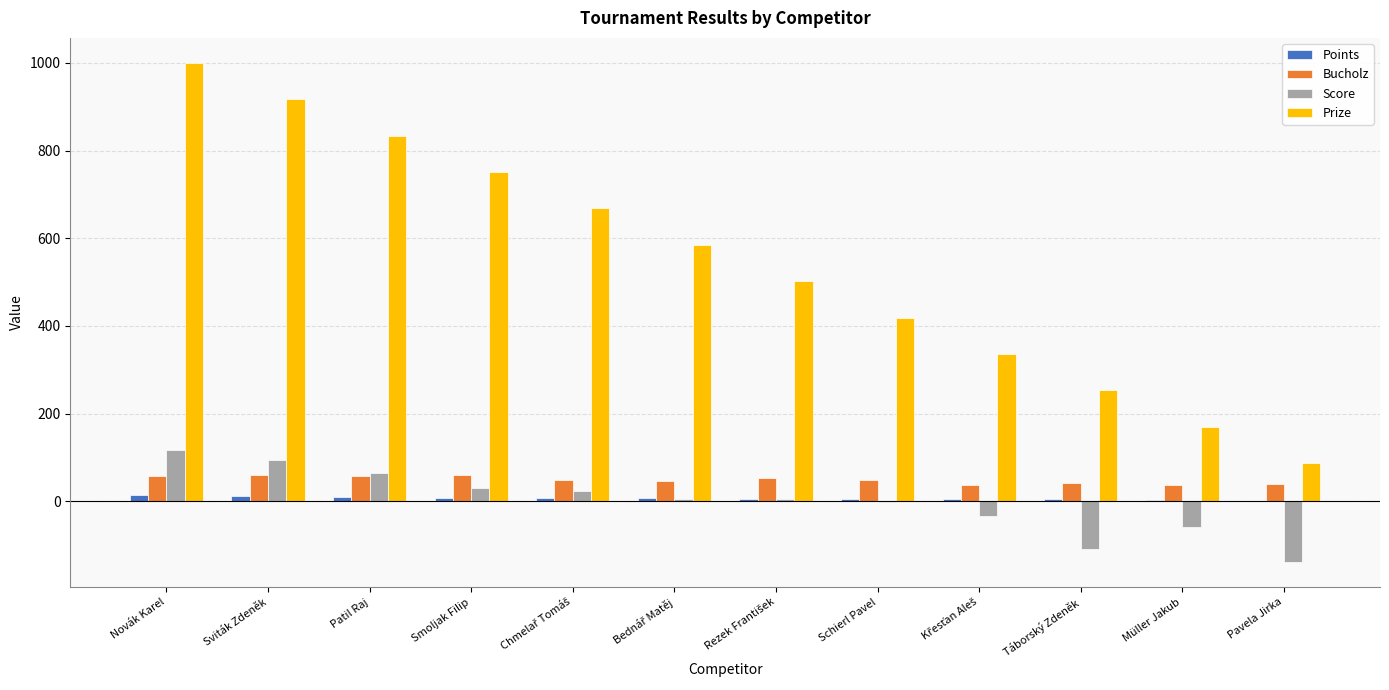

What is the sum of the Bucholz values at Müller Jakub and Smoljak Filip?

98